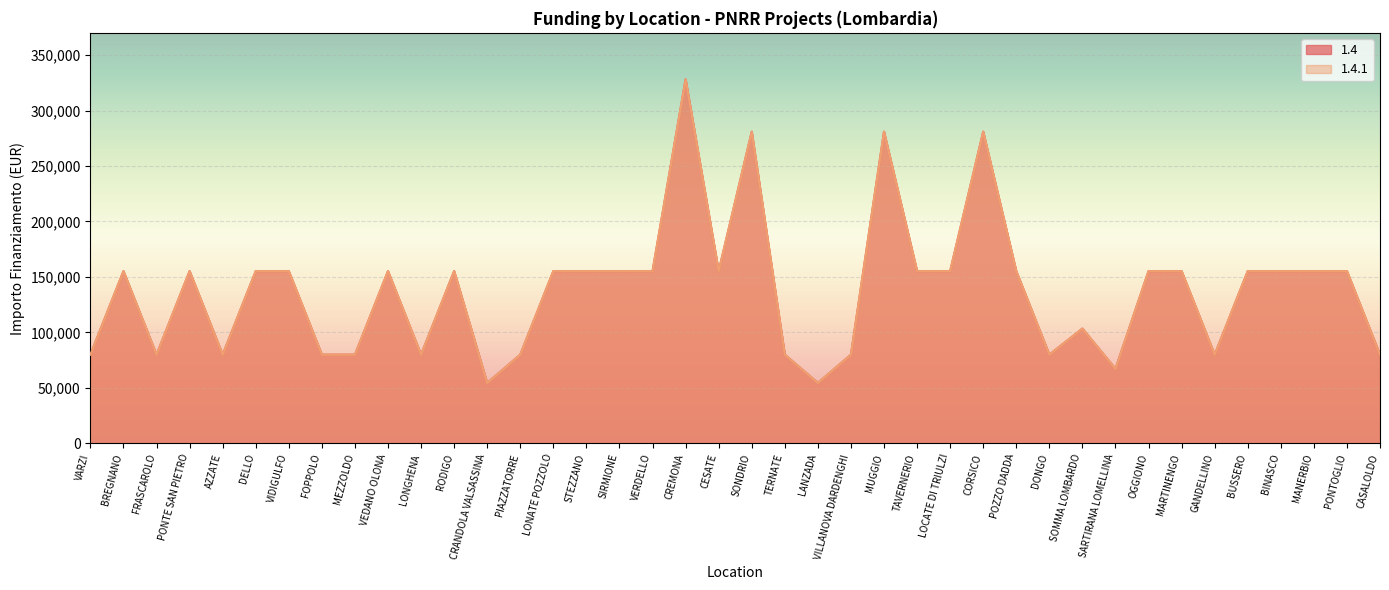

True or false: 1.4.1 and 1.4 intersect in this chart.

False